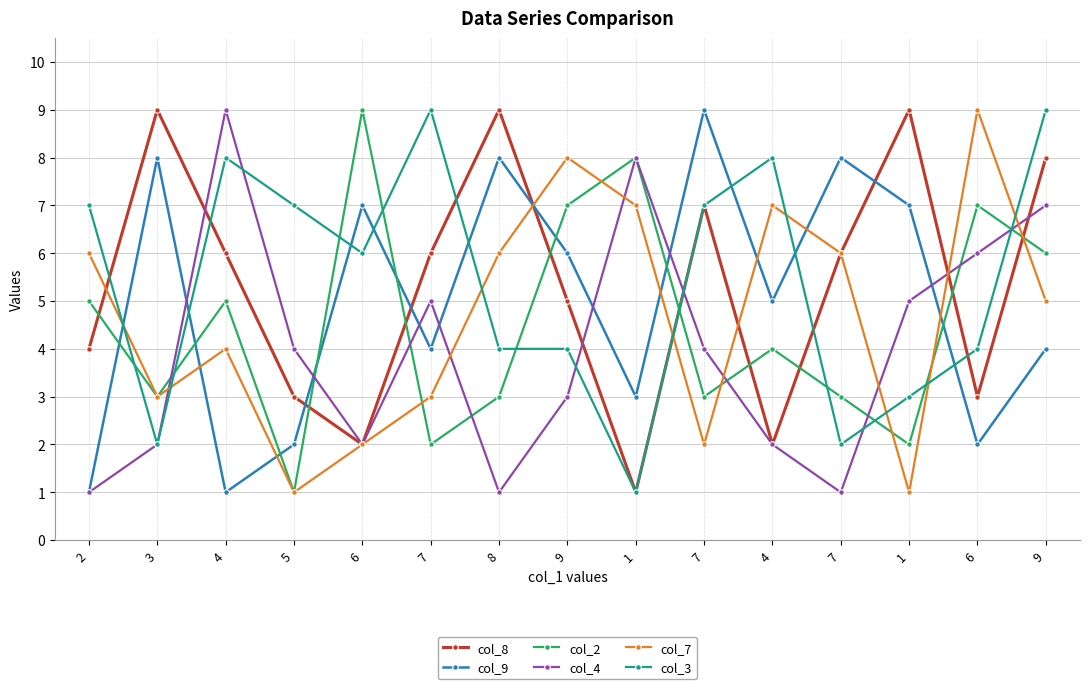

At which category is the sum across all series the highest?

9